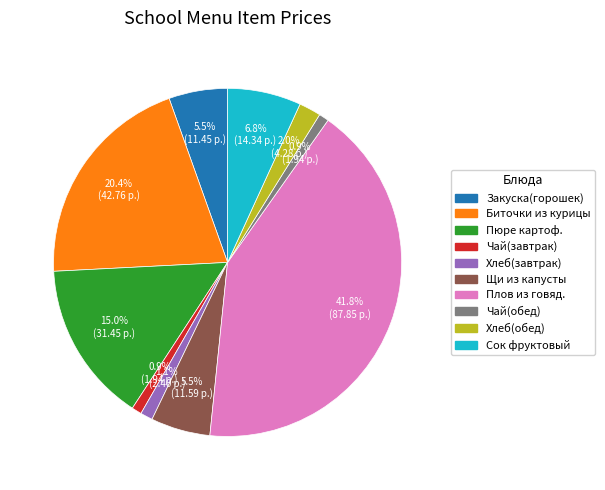

Does any single category account for the majority?

No